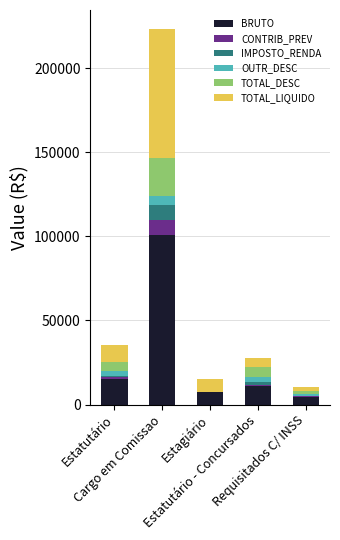

What is the maximum value for BRUTO?

100832.0